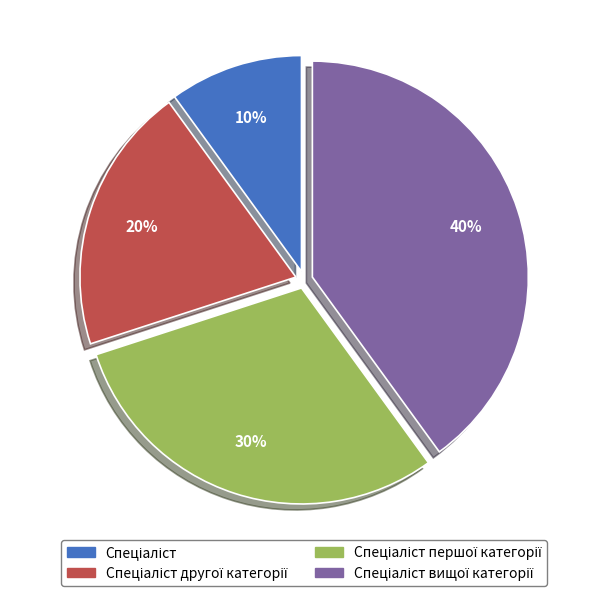

Is there a majority slice in this chart?

No